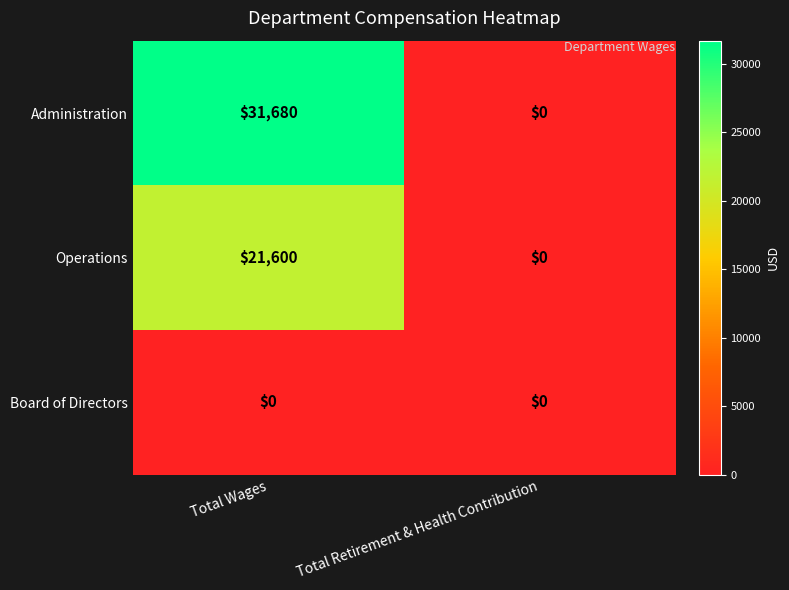

At how many categories does at least one series exceed 3059?

1